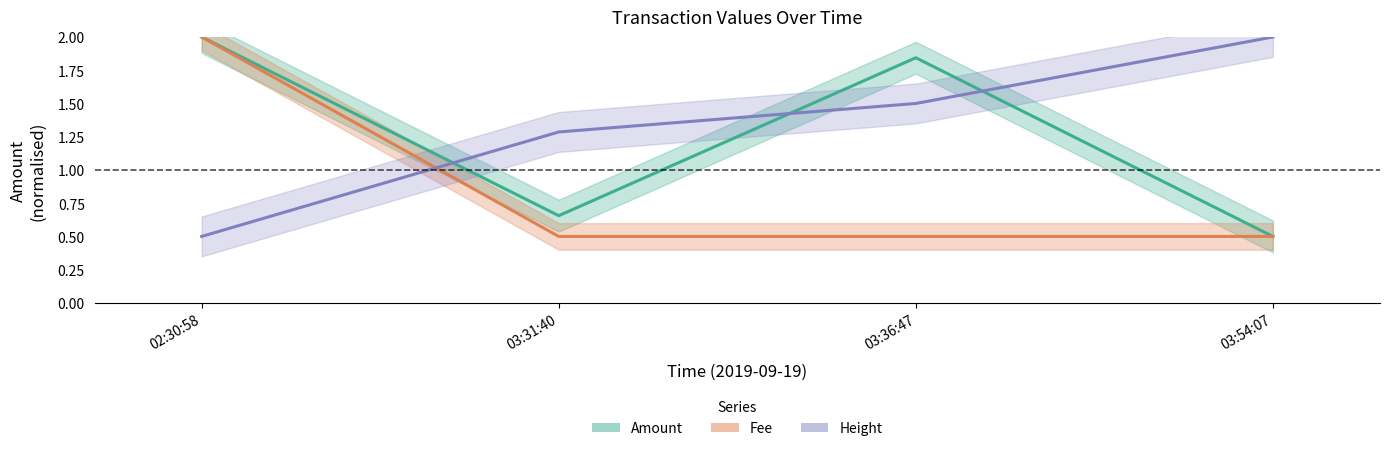

What is the average value of the Height series?

1.3